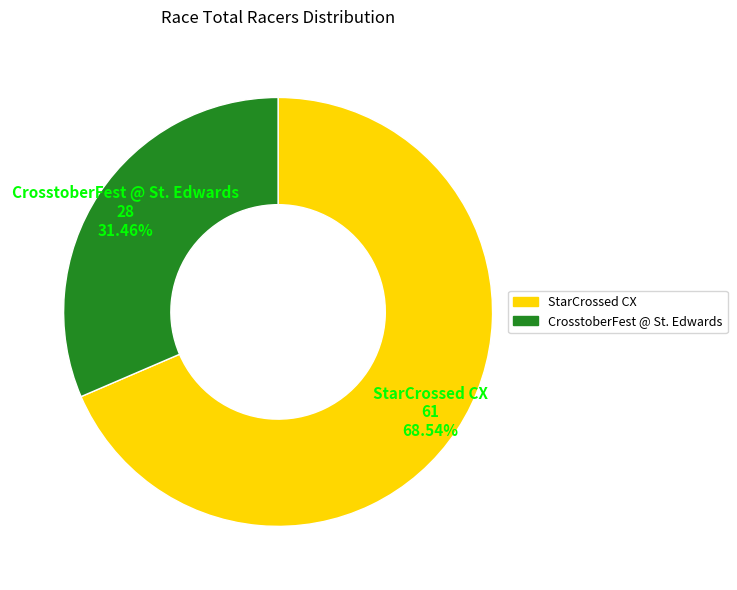

Count the number of slices in the pie.

2